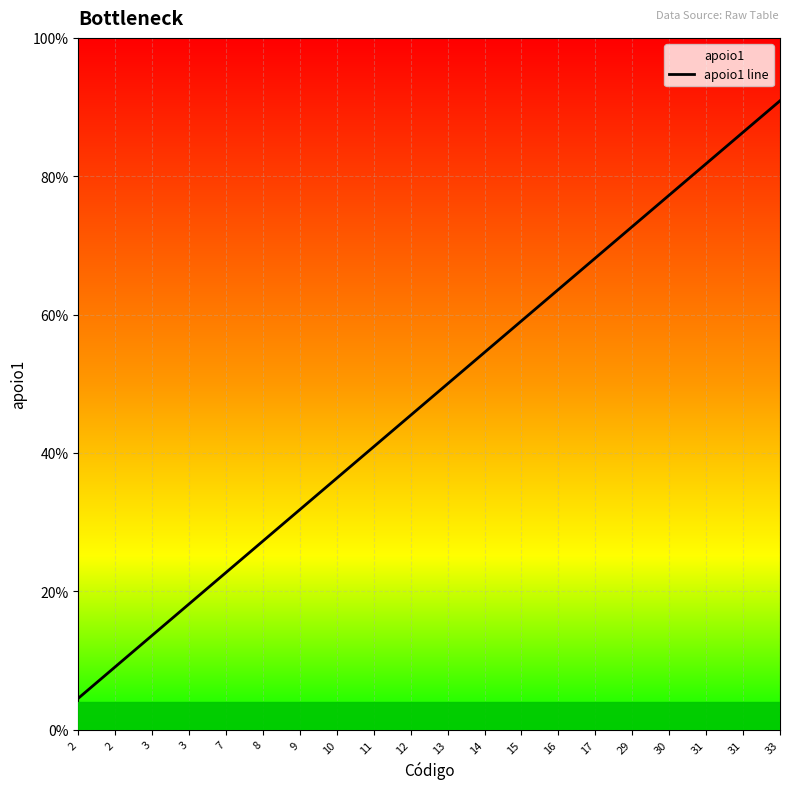

What is the sum of the values at 3 and 2?

4